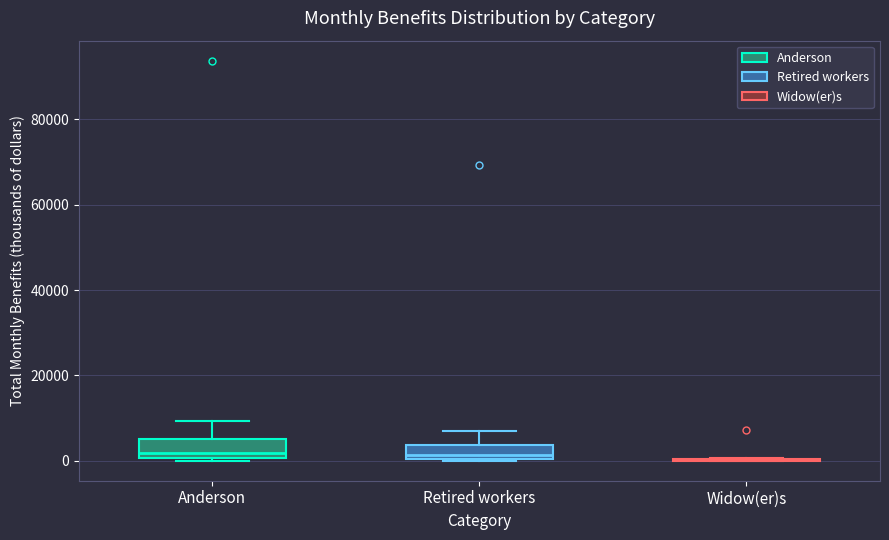

Where is the upper edge of the box for Anderson on the y-axis? The values are not printed on the chart, so give them approximately, as read against the axis.

4000